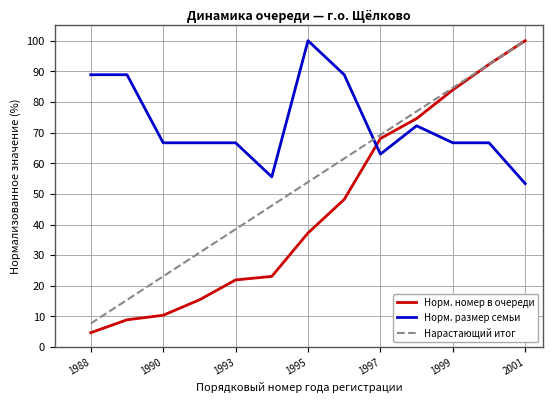

At how many categories does at least one series exceed 86?

6